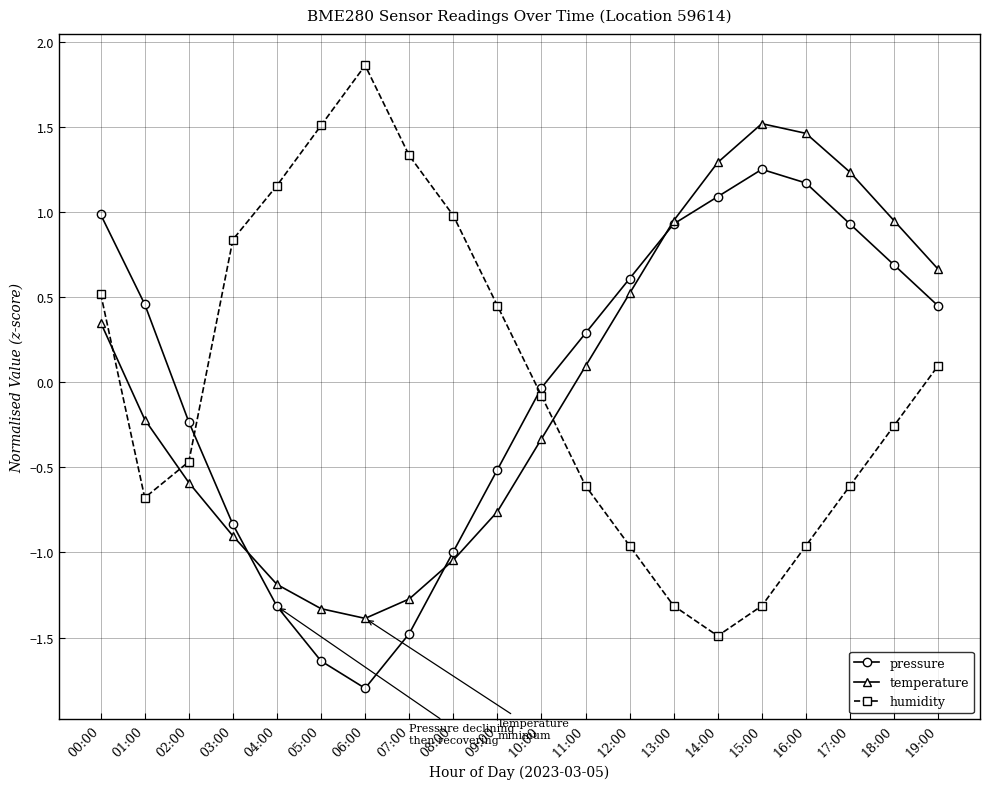

What is the approximate value of pressure at 11:00?

0.3